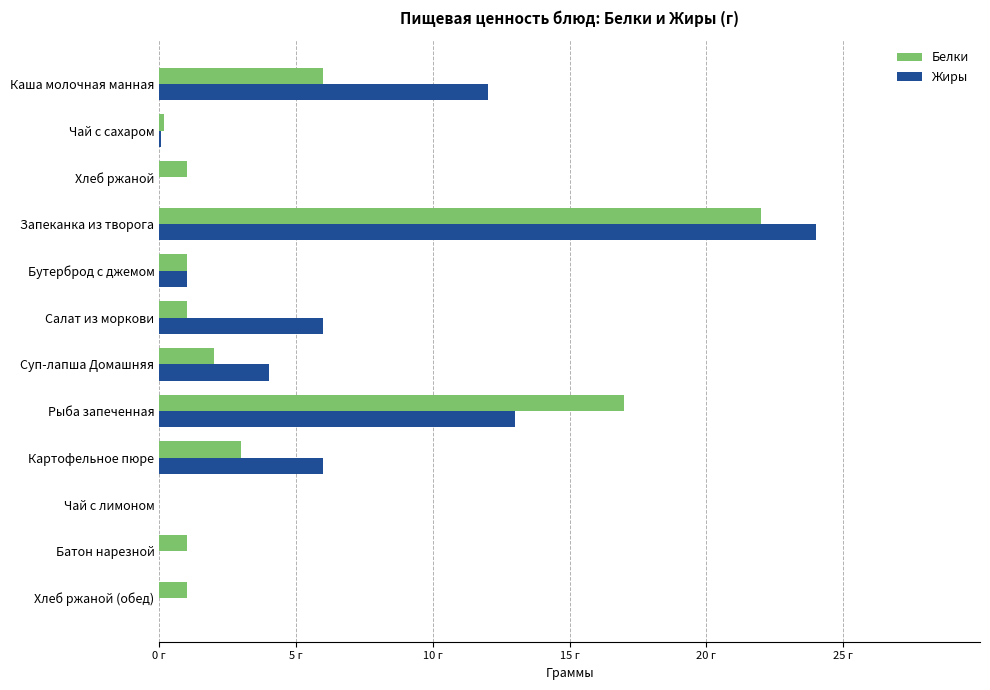

What are all the series names shown in the legend?

Белки, Жиры